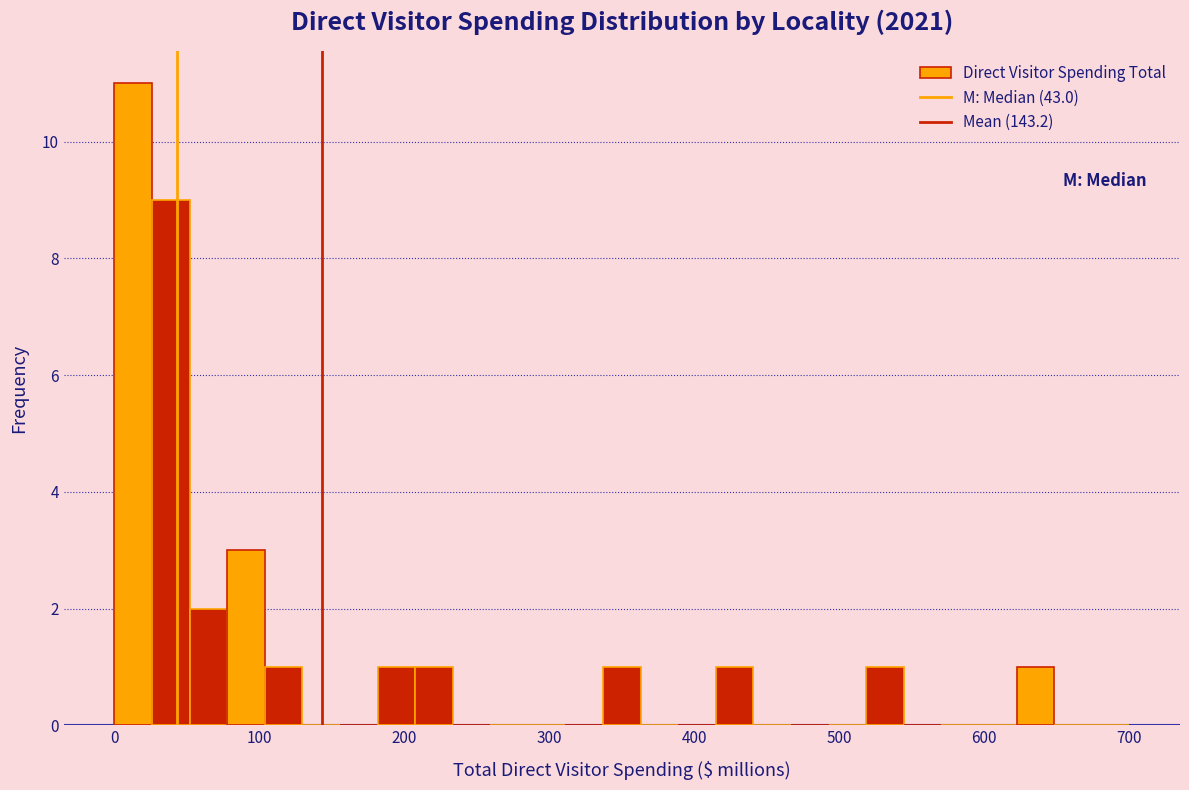

Read against the x-axis, roughly where is the centre of the tallest bar?

10